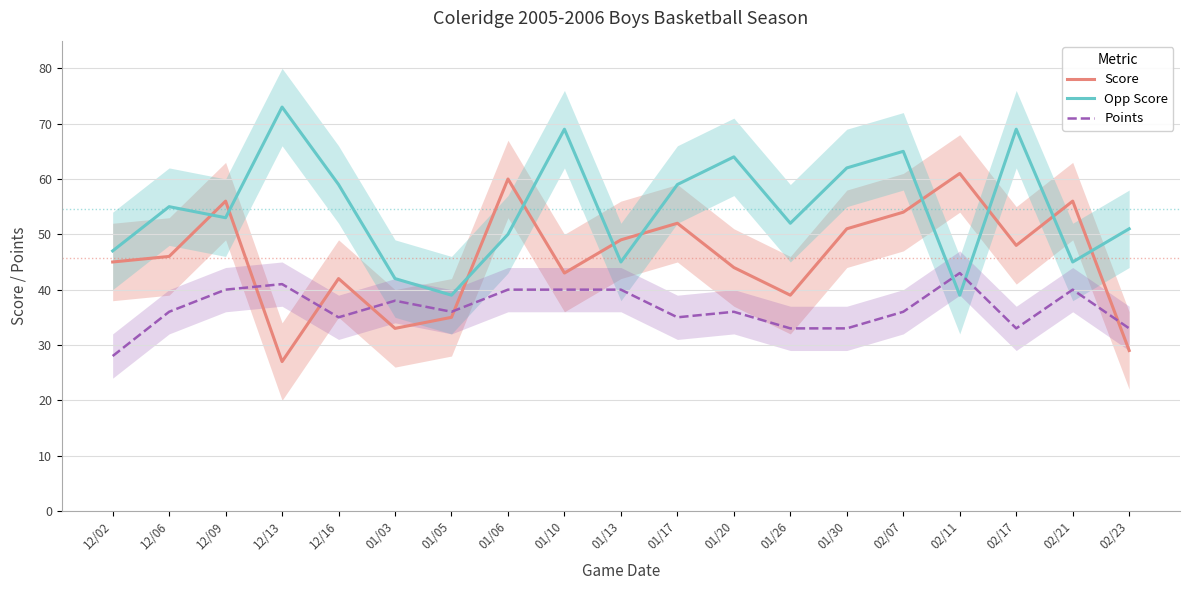

What is the difference between the maximum and minimum values in the Points series?

15